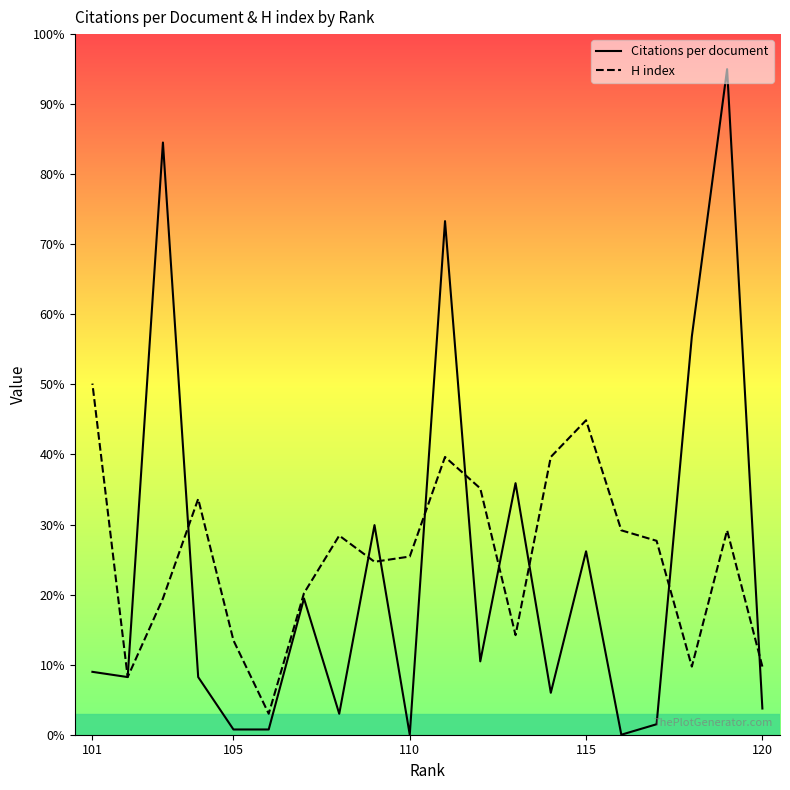

Count the number of categories in the chart.

20